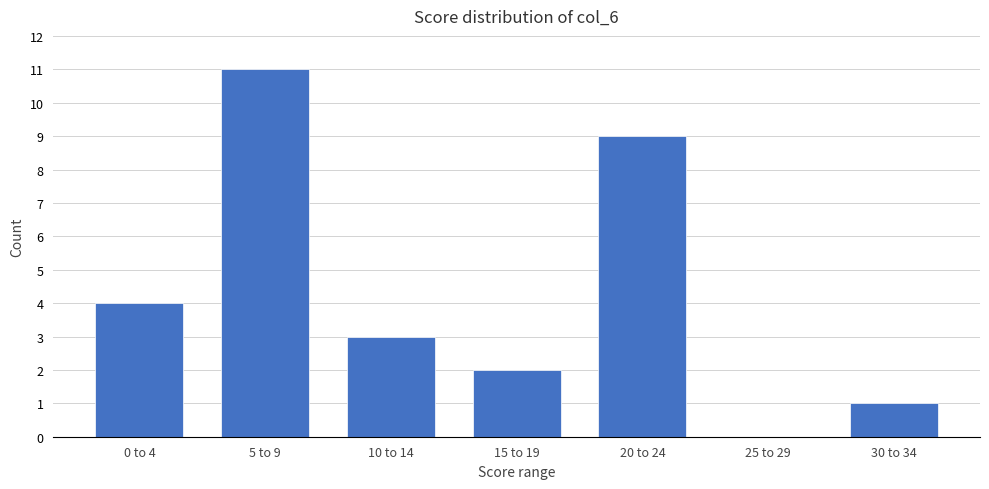

Reading left to right, transcribe all the data shown in this chart.

0 to 4=4	5 to 9=11	10 to 14=3	15 to 19=2	20 to 24=9	25 to 29=0	30 to 34=1